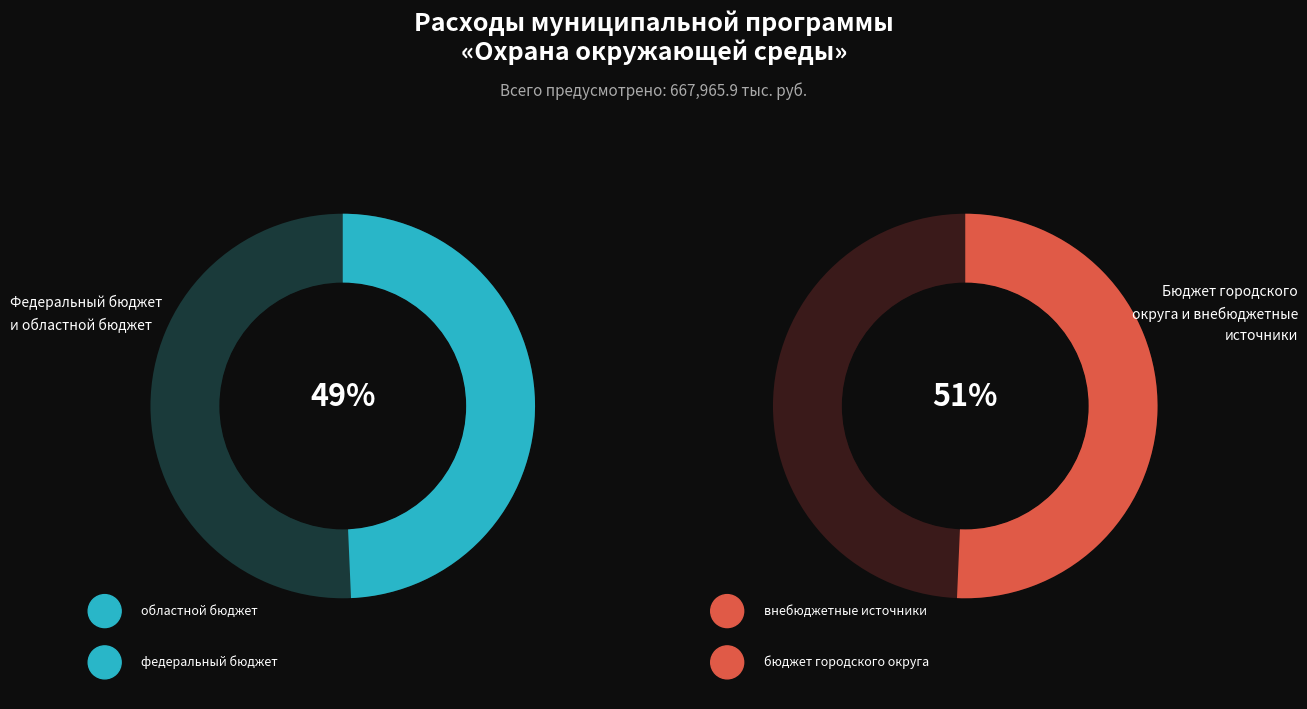

Is the sum of бюджет городского округа and областной бюджет greater than half?

Yes